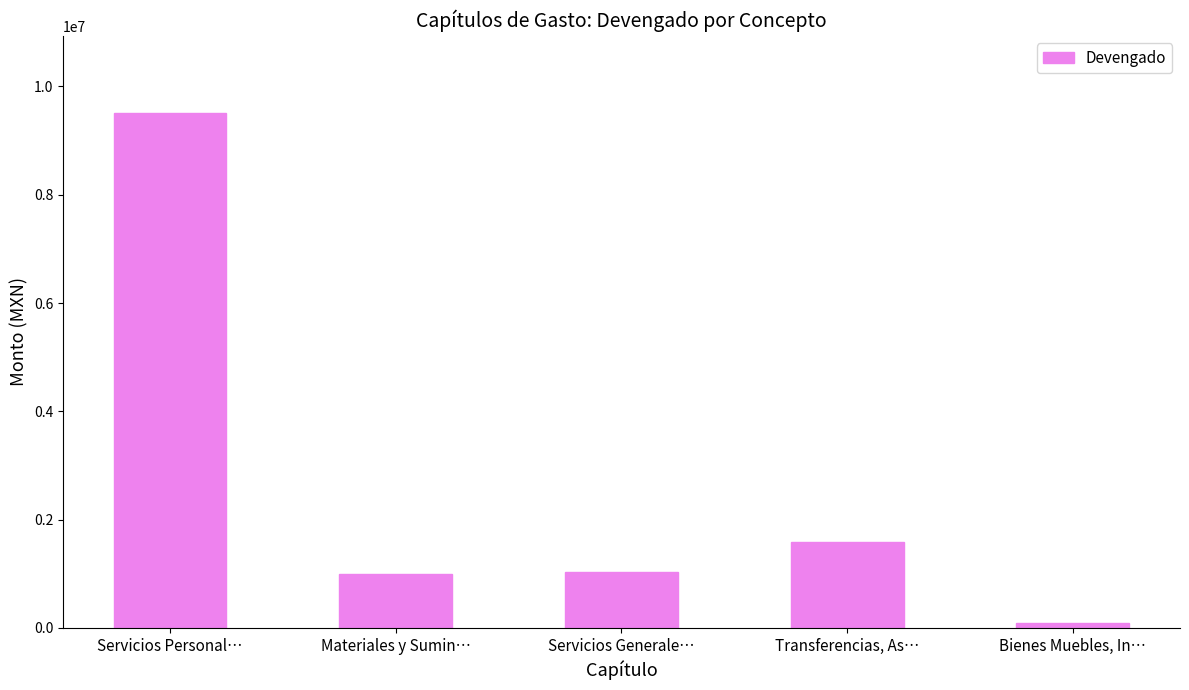

What is the value of the 5th bar from the left?

82688.2